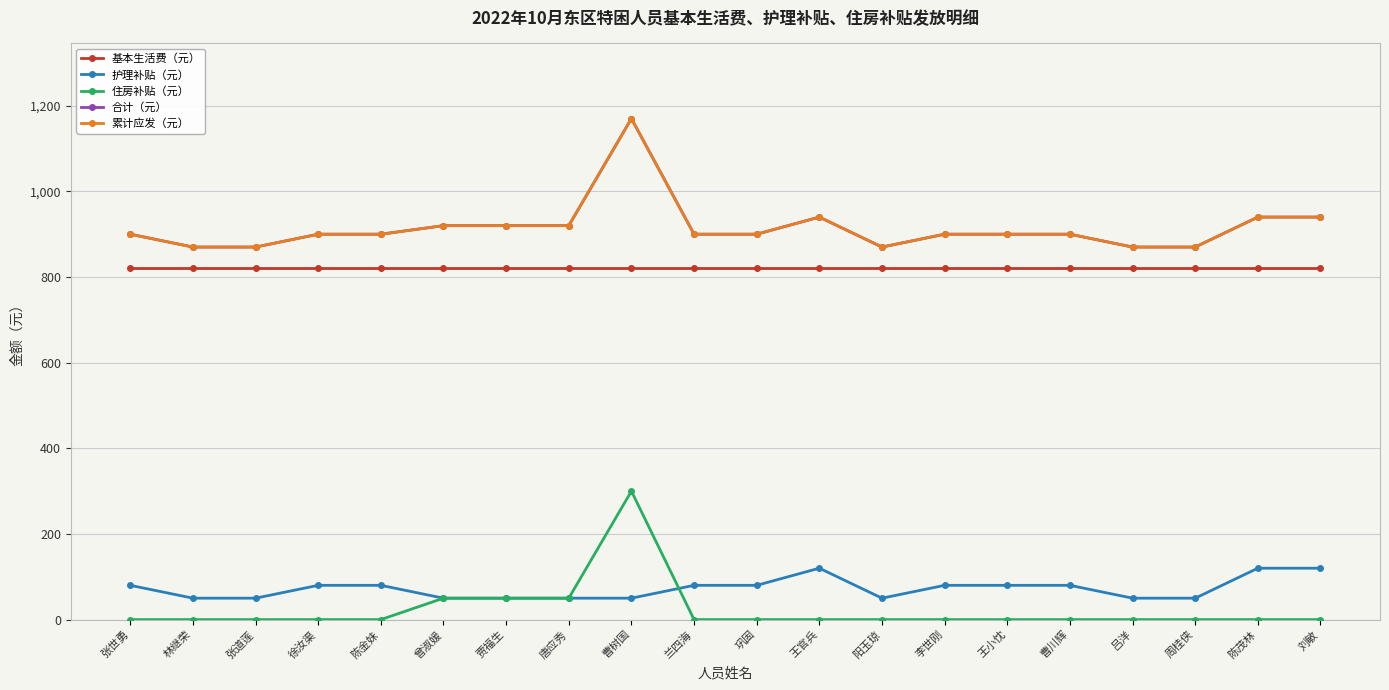

What is the lowest value of the 累计应发（元） series?

870